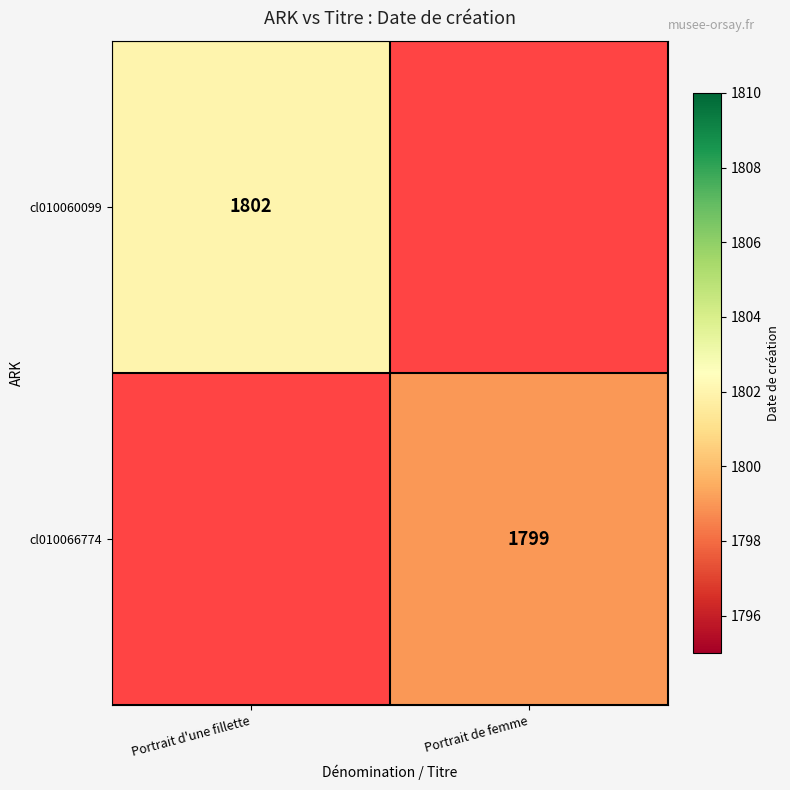

At which category does the chart reach its peak across all series?

Portrait d'une fillette